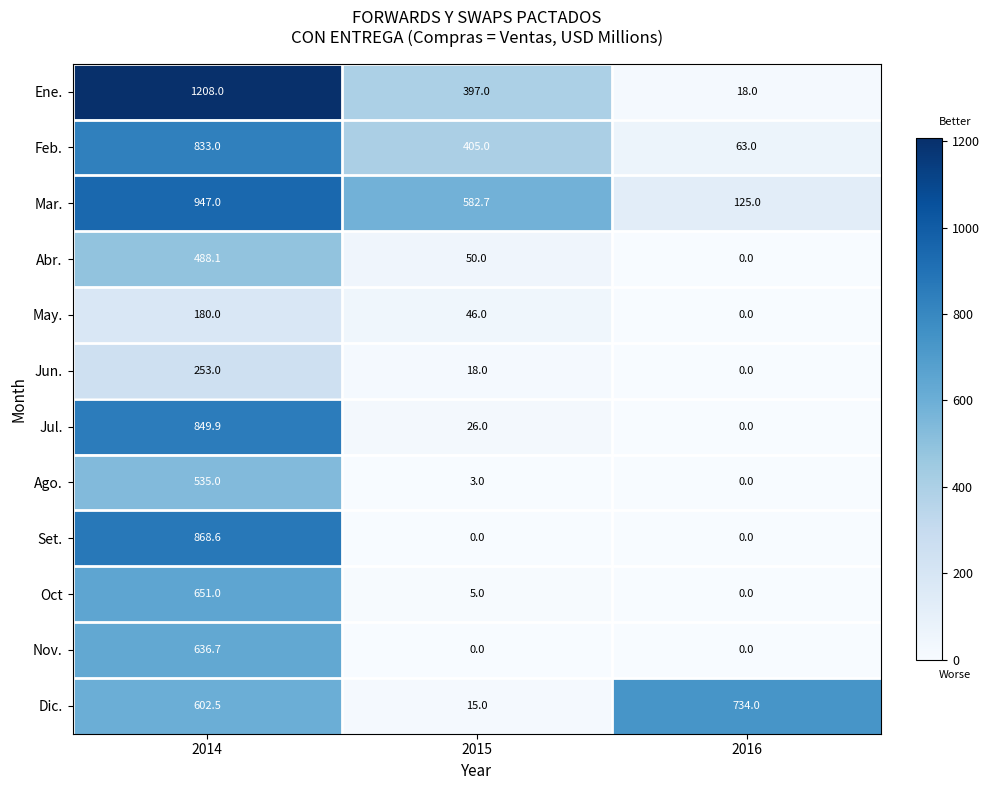

What is the sum of the Mar. values at 2016 and 2015?

707.7